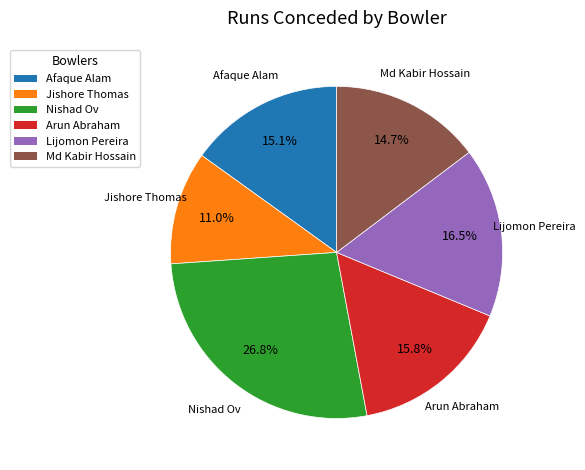

What percentage is NOT represented by Md Kabir Hossain?

85.3%